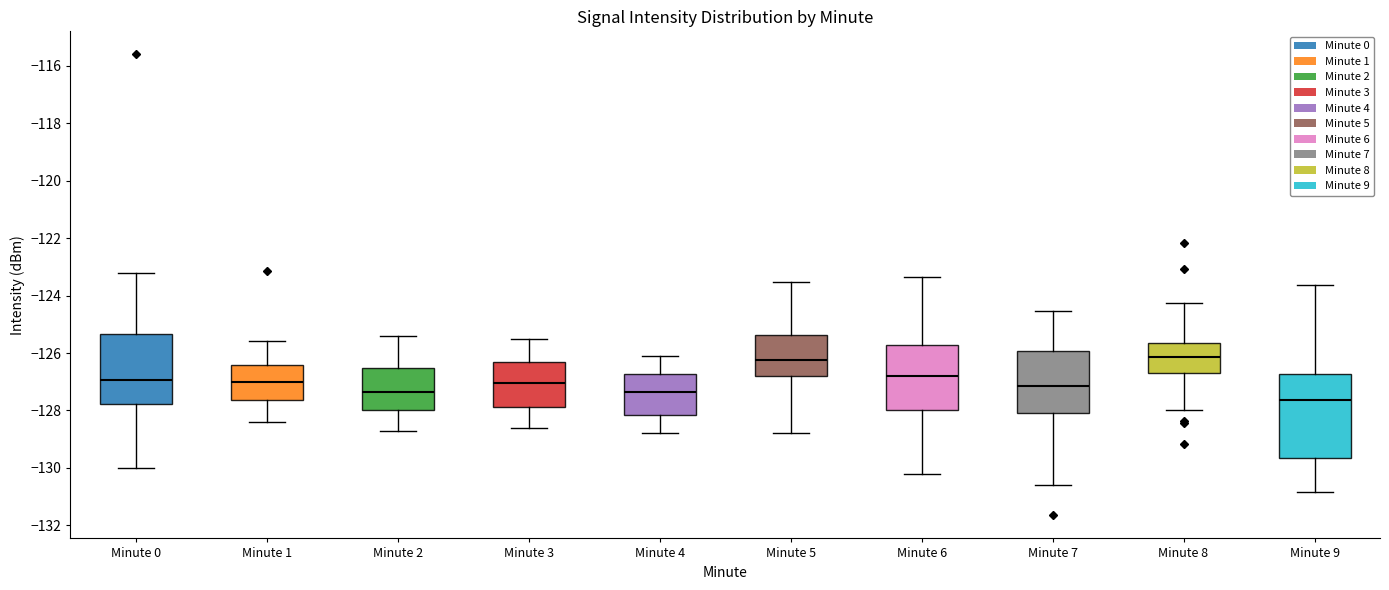

Where does the upper whisker of the box for Minute 6 end on the y-axis? The values are not printed on the chart, so give them approximately, as read against the axis.

-123.4